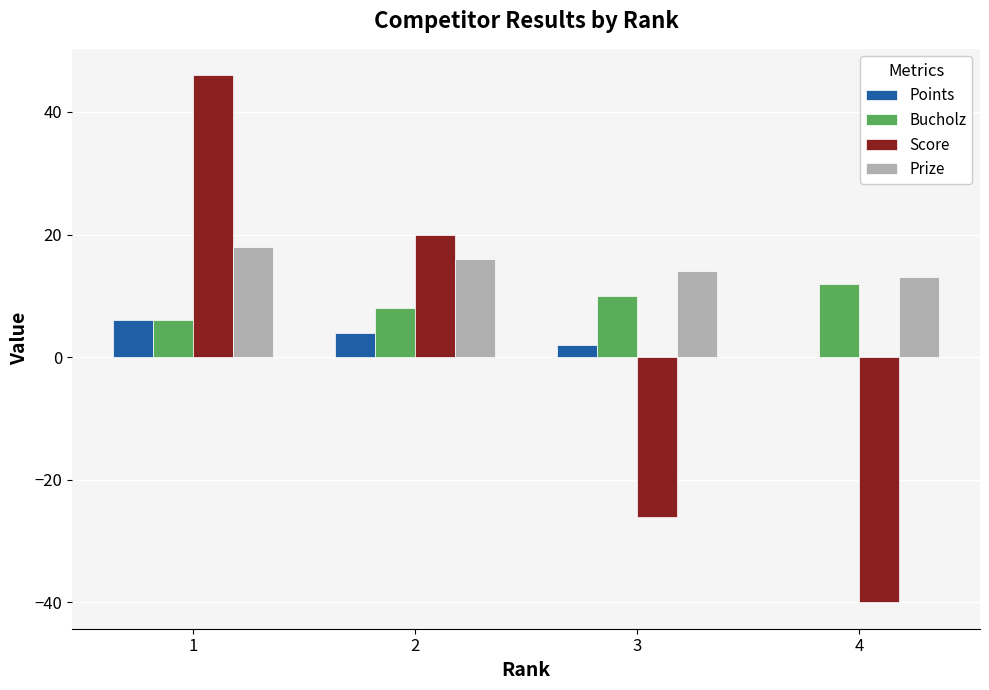

Are the bars horizontal?

No